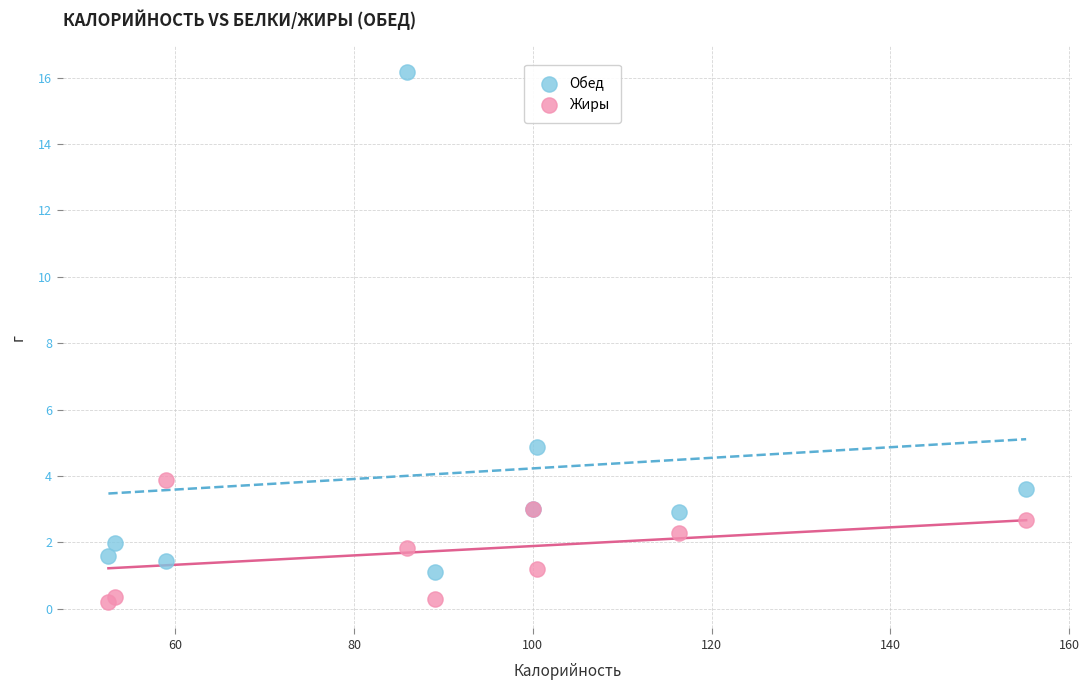

Which series has the largest Y range (max minus min)?

Обед